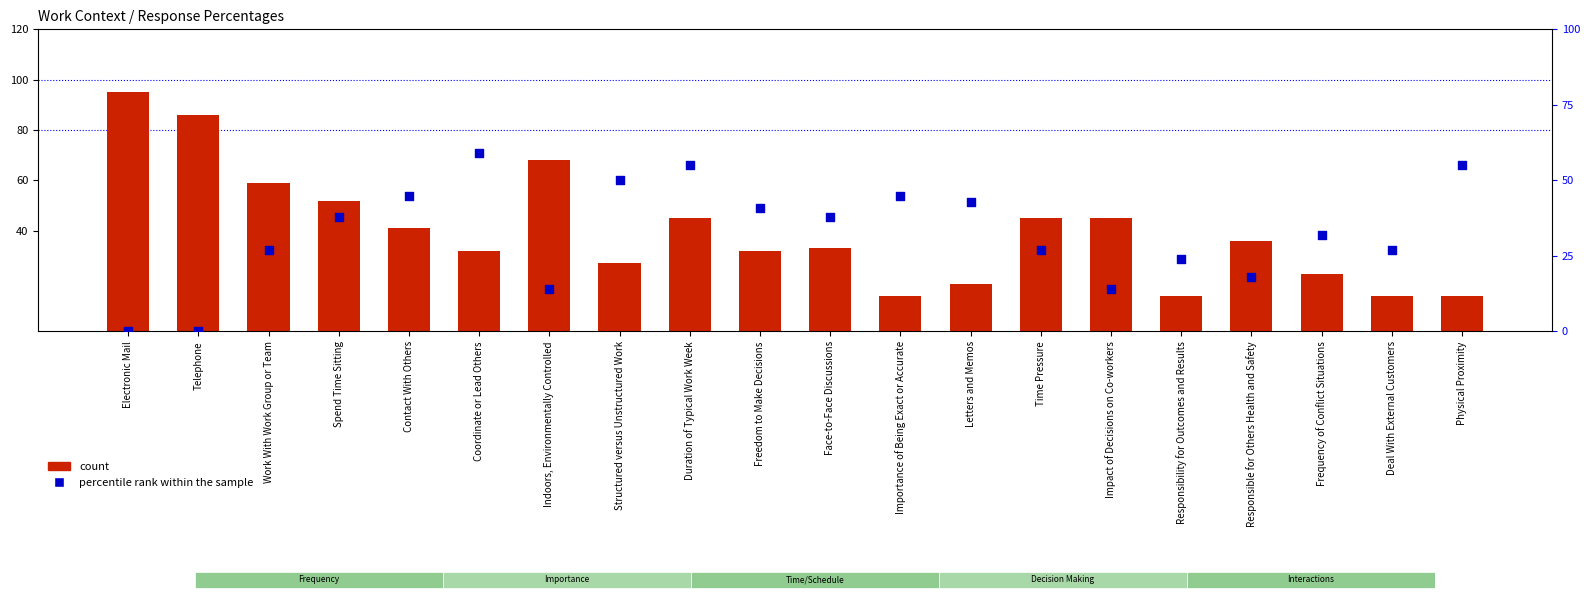

At how many categories does at least one series exceed 40?

15